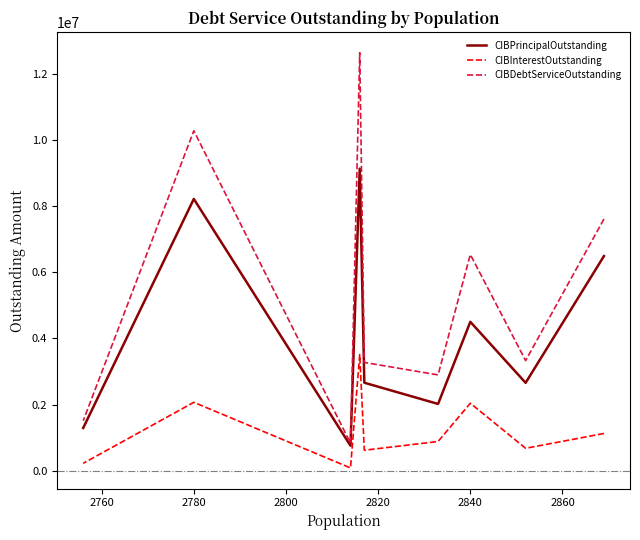

Which series has the largest total across all categories?

CIBDebtServiceOutstanding